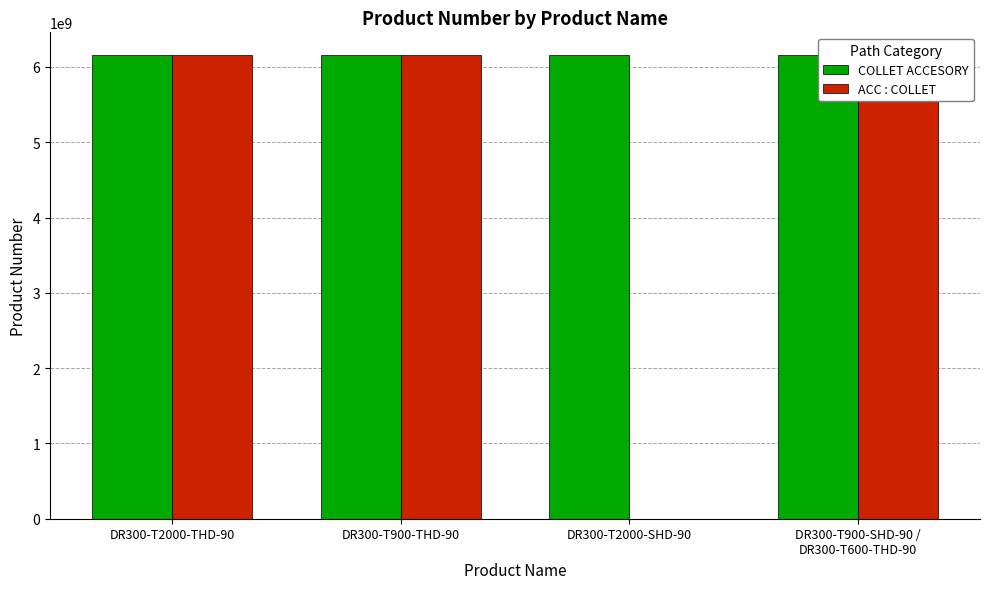

What is the difference between the highest and lowest values at DR300-T2000-SHD-90?

6151760450